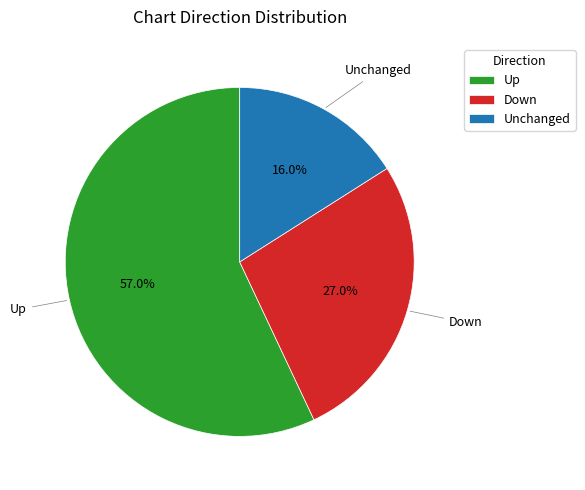

Is there a majority slice in this chart?

Yes